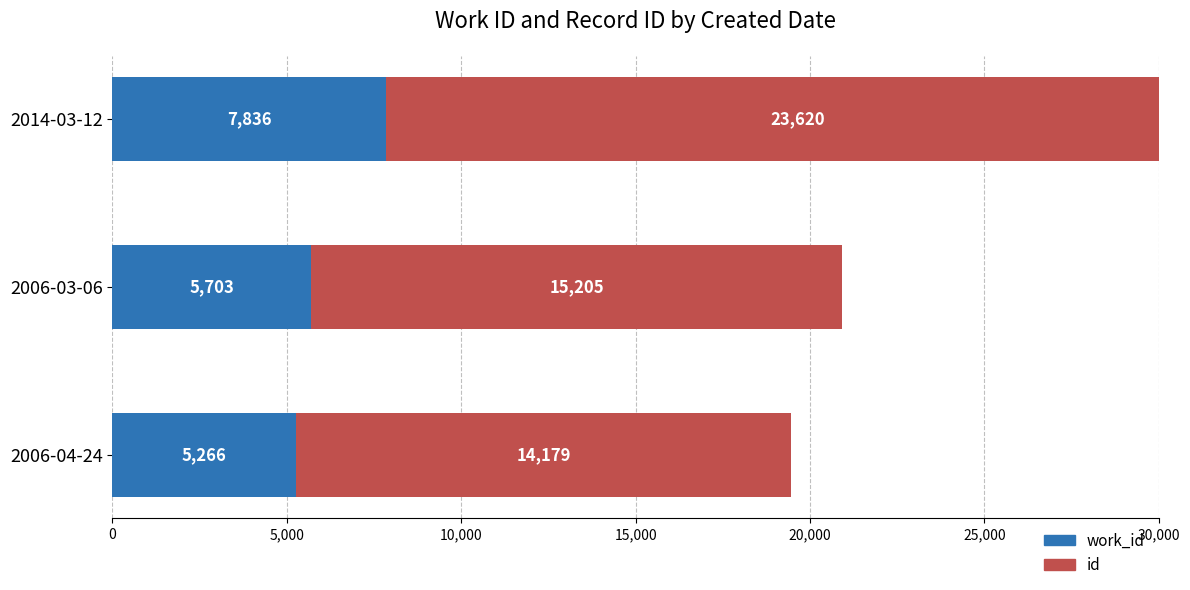

Which has a higher value, 2014-03-12 or 2006-03-06?

2014-03-12